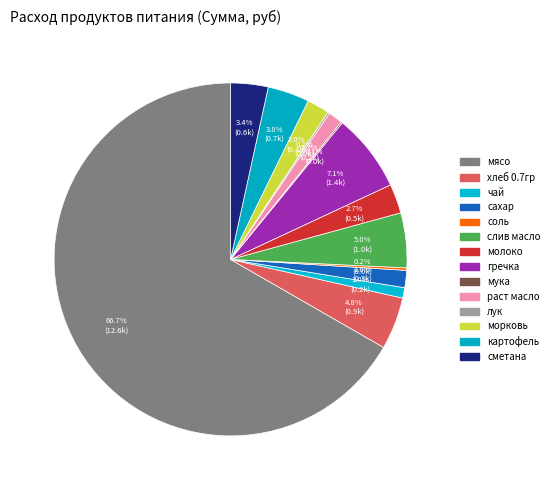

How many slices are in this pie chart?

14